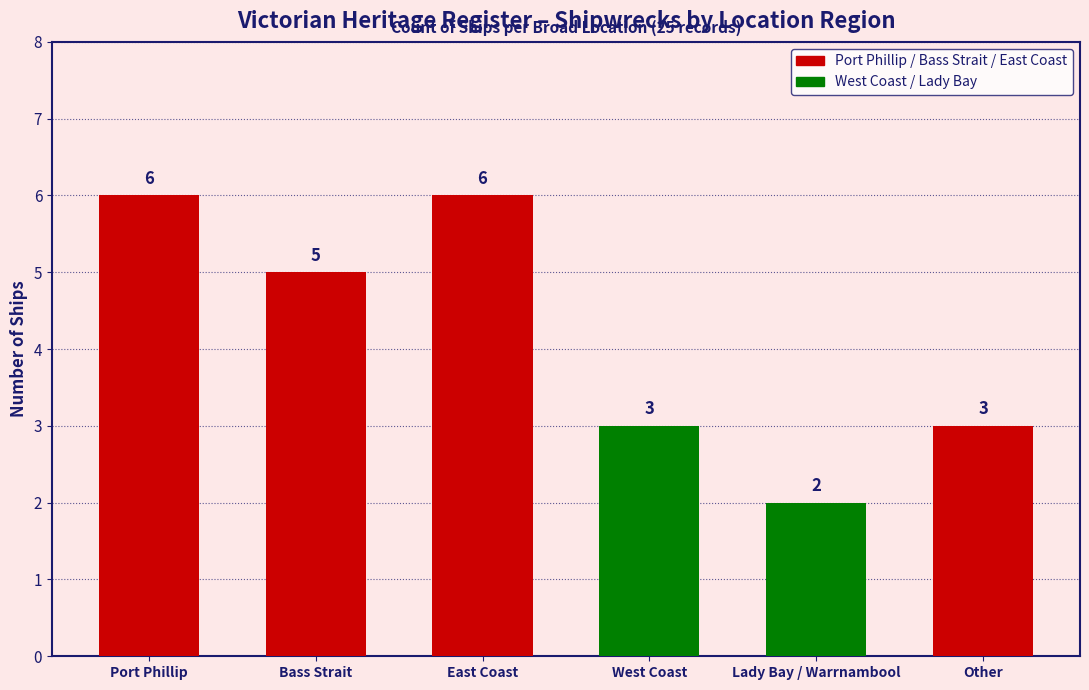

Rank the categories by value from highest to lowest.

Port Phillip, East Coast, Bass Strait, West Coast, Other, Lady Bay / Warrnambool